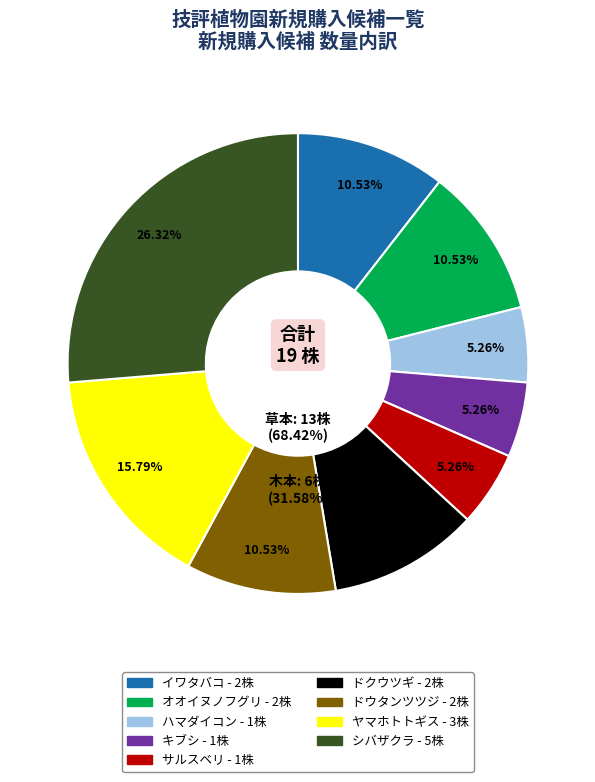

To the nearest percent, what is the average slice percentage?

11%